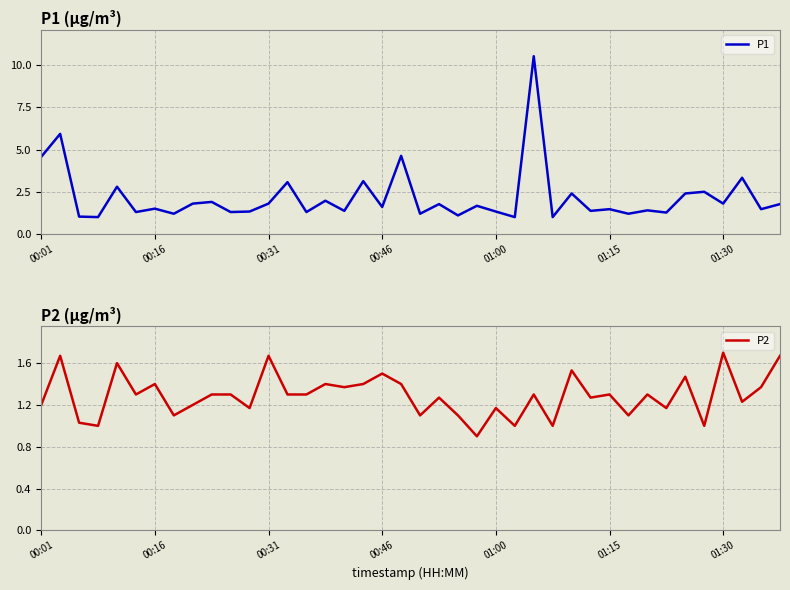

Between 33 and 16, which is larger?

16